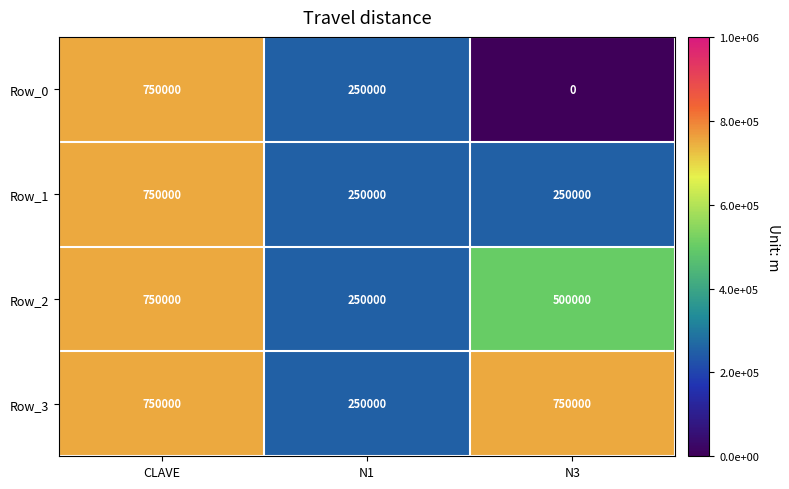

List the series in order of their overall mean, highest first.

Row_3, Row_2, Row_1, Row_0